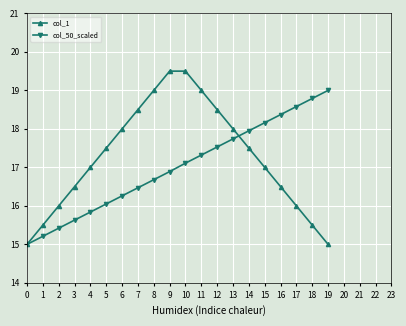

Which series has the largest total across all categories?

col_1